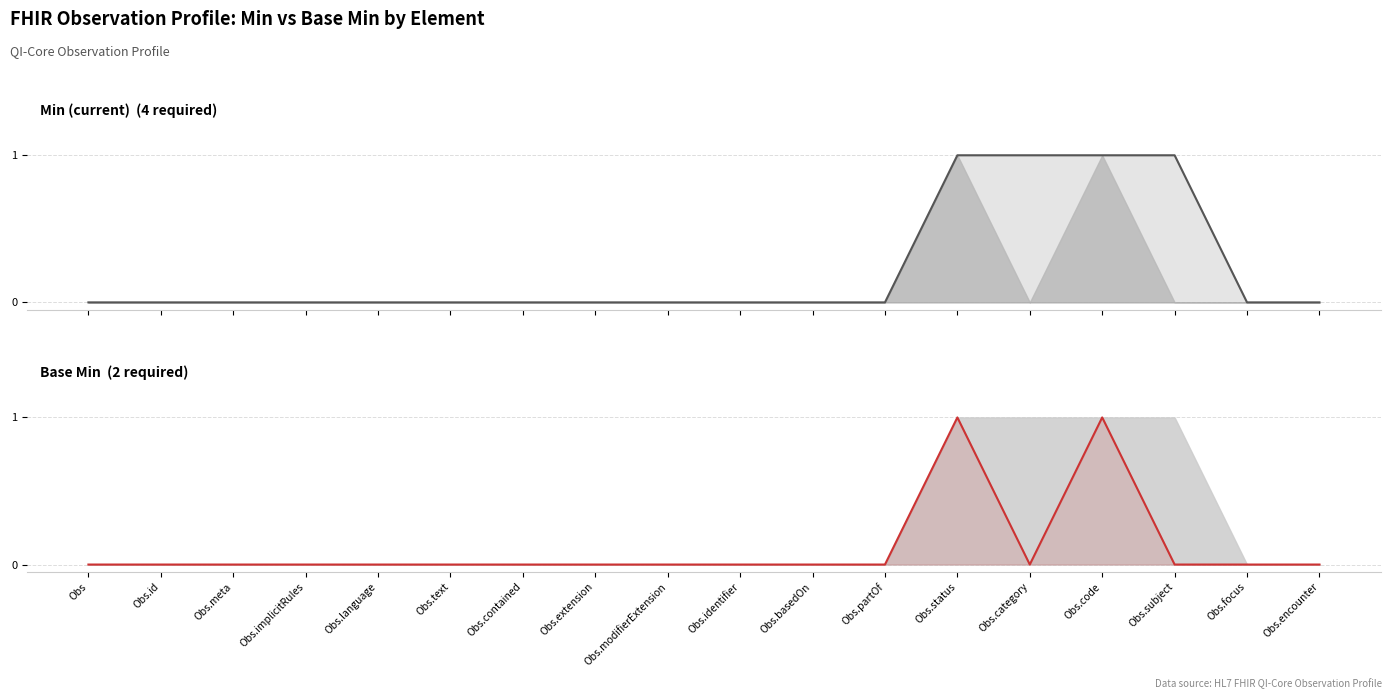

Count the Base Min values in the range 0 to 1.

18